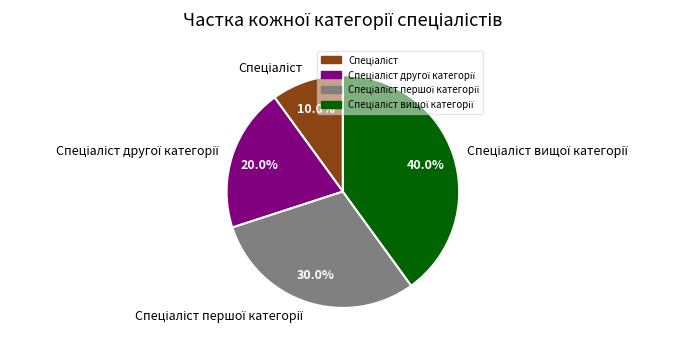

Is there a majority slice in this chart?

No